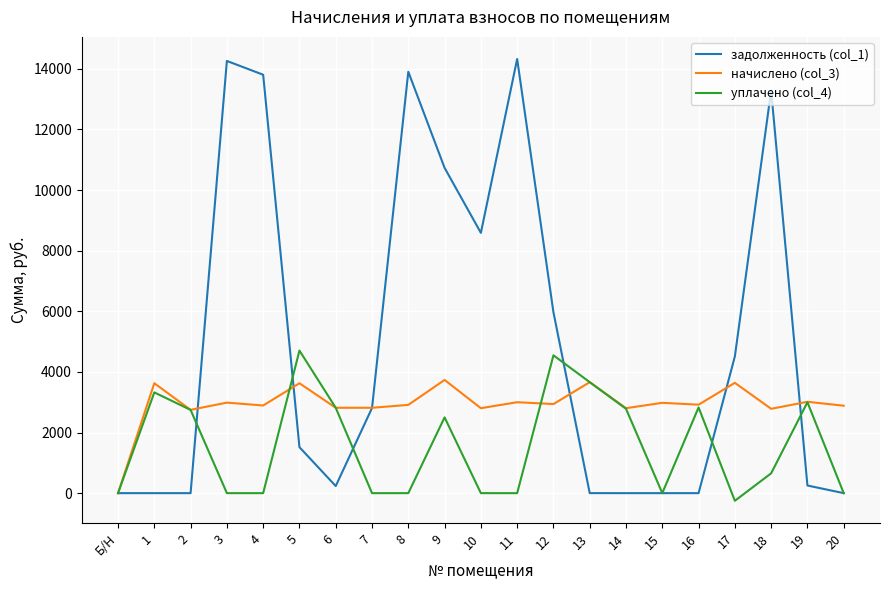

What is the highest value of the уплачено (col_4) series?

4704.0